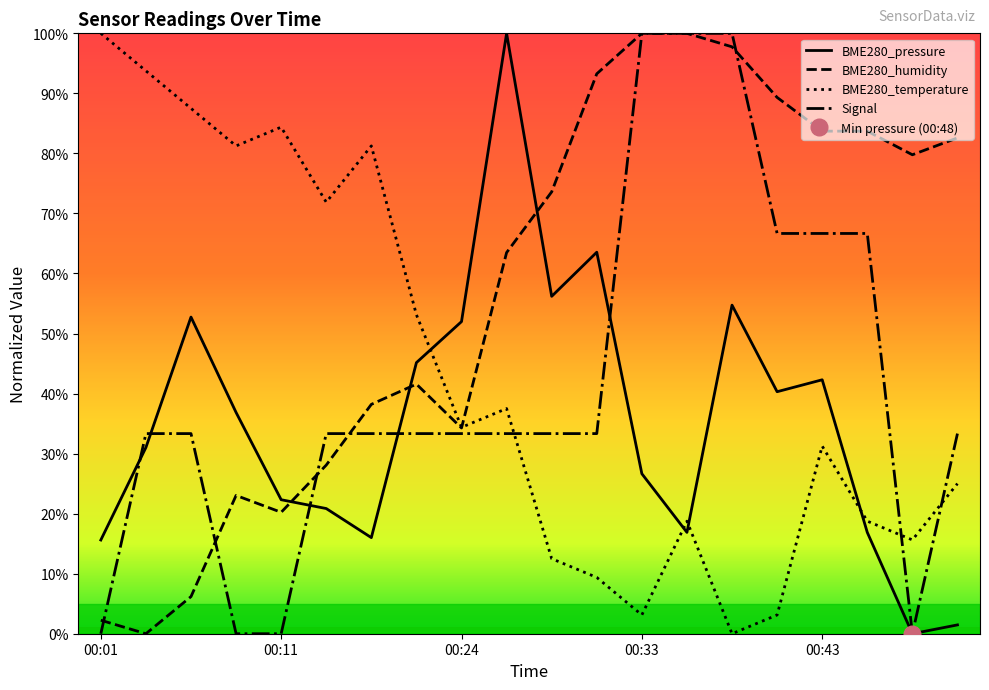

At which label is BME280_temperature closest to 50?

00:21